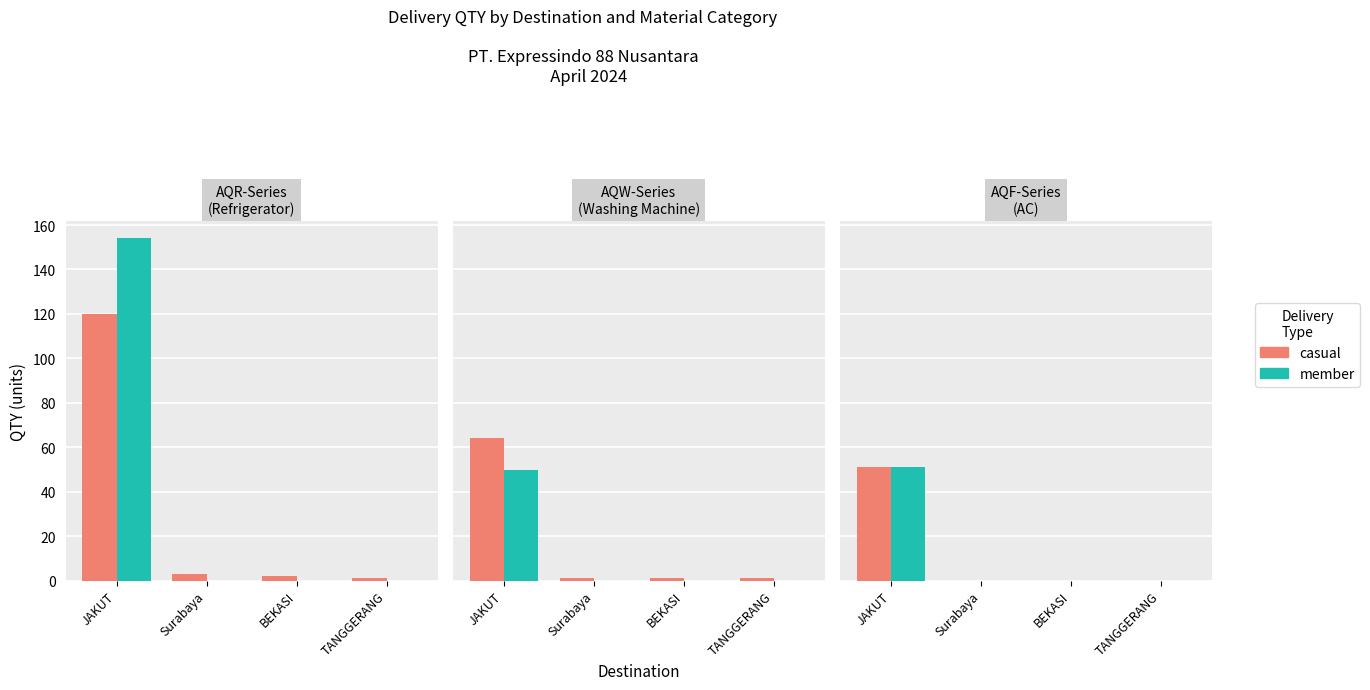

What is the label of the 4th bar from the right?

JAKUT